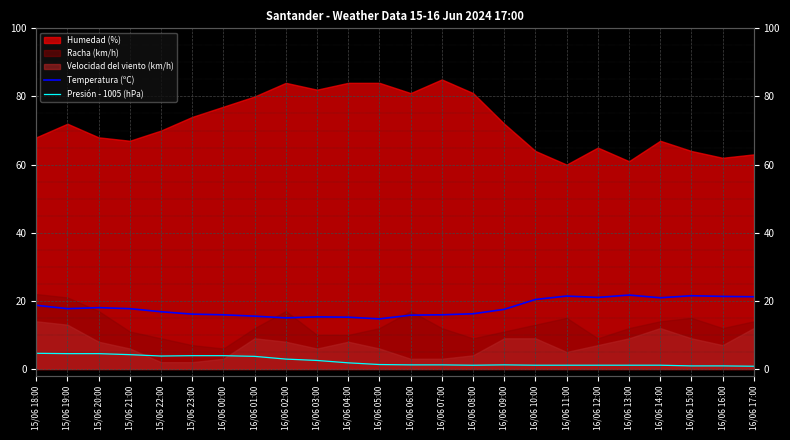

True or false: Temperatura (ºC) and Presión - 1005 (hPa) intersect in this chart.

False